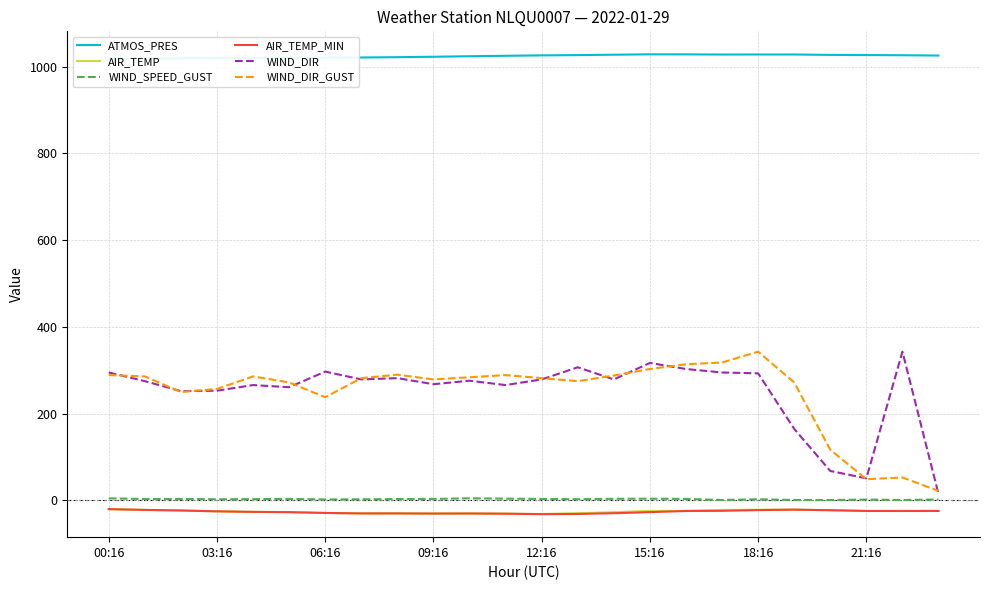

True or false: WIND_DIR_GUST has more than 1 interior local peaks.

True